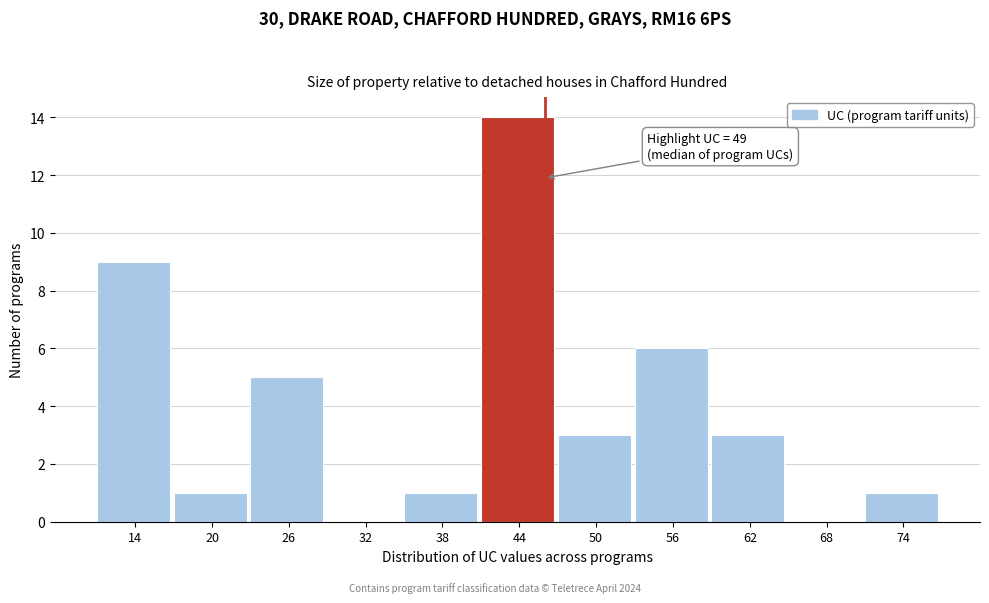

Reading left to right, transcribe all the data shown in this chart.

14=9	20=1	26=5	32=0	38=1	44=14	50=3	56=6	62=3	68=0	74=1